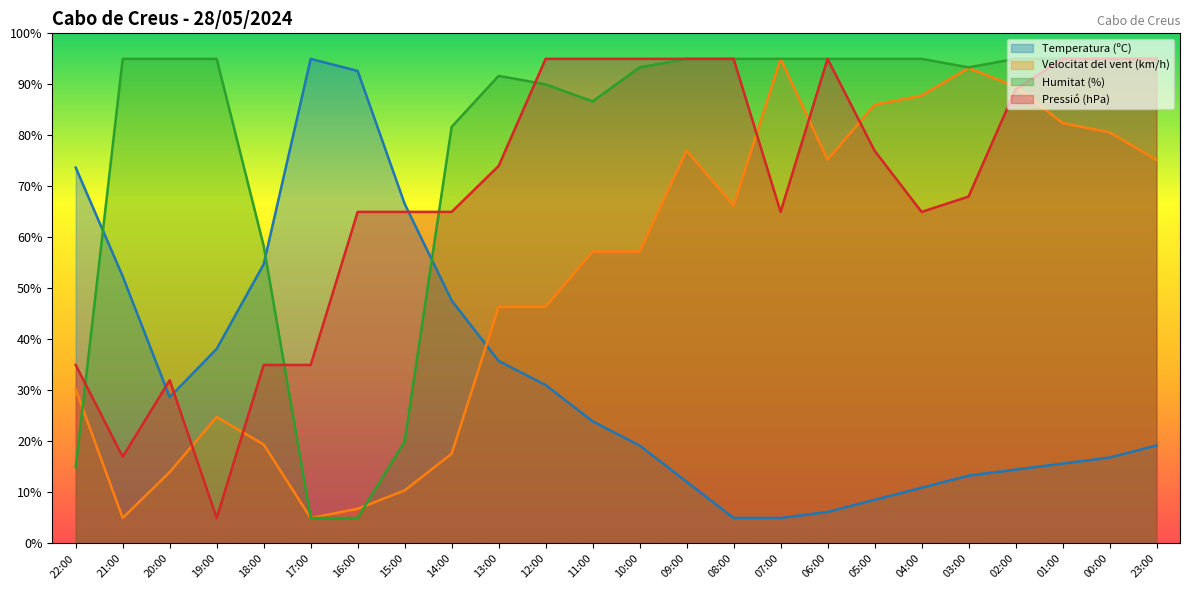

The value of Temperatura (ºC) at 07:00 is 5.0. True or false?

True